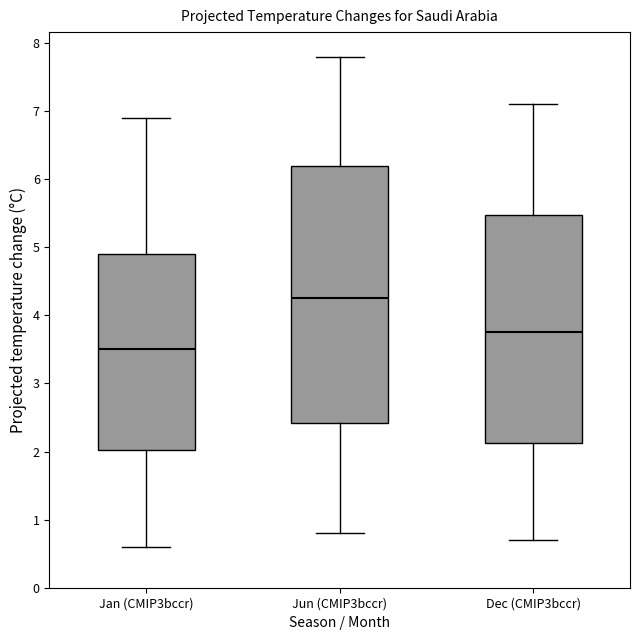

Reading left to right, transcribe this box plot: for each box, give where its median line is, the range the box spans, and where its two whiskers end, as read against the y-axis. The values are not printed on the chart, so give them approximately, as read against the axis.

Jan (CMIP3bccr): median 3.5, box 2.0 to 4.9, whiskers 0.6 to 6.9
Jun (CMIP3bccr): median 4.3, box 2.4 to 6.2, whiskers 0.8 to 7.8
Dec (CMIP3bccr): median 3.8, box 2.1 to 5.5, whiskers 0.7 to 7.1